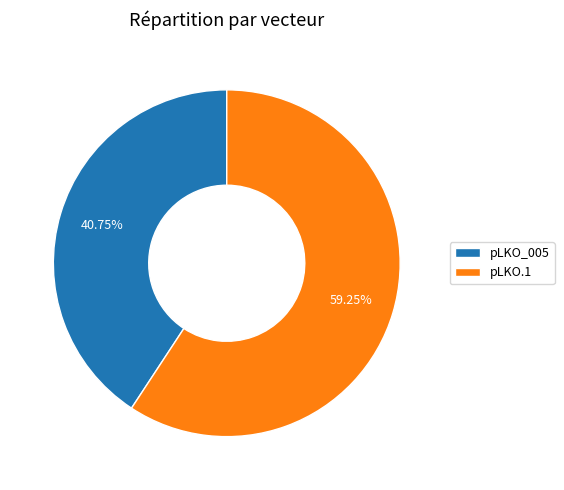

Rank the categories by value from lowest to highest.

pLKO_005, pLKO.1